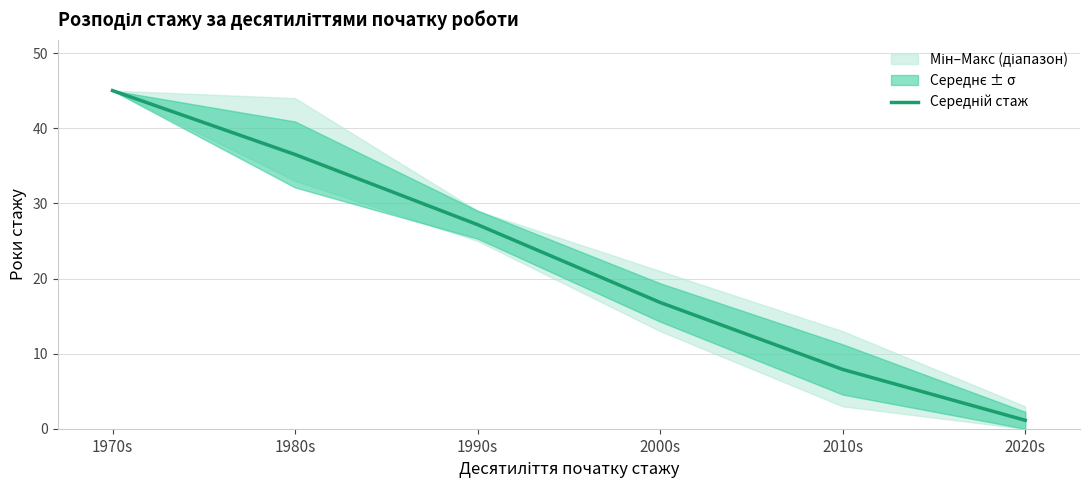

How many values are below 27?

3